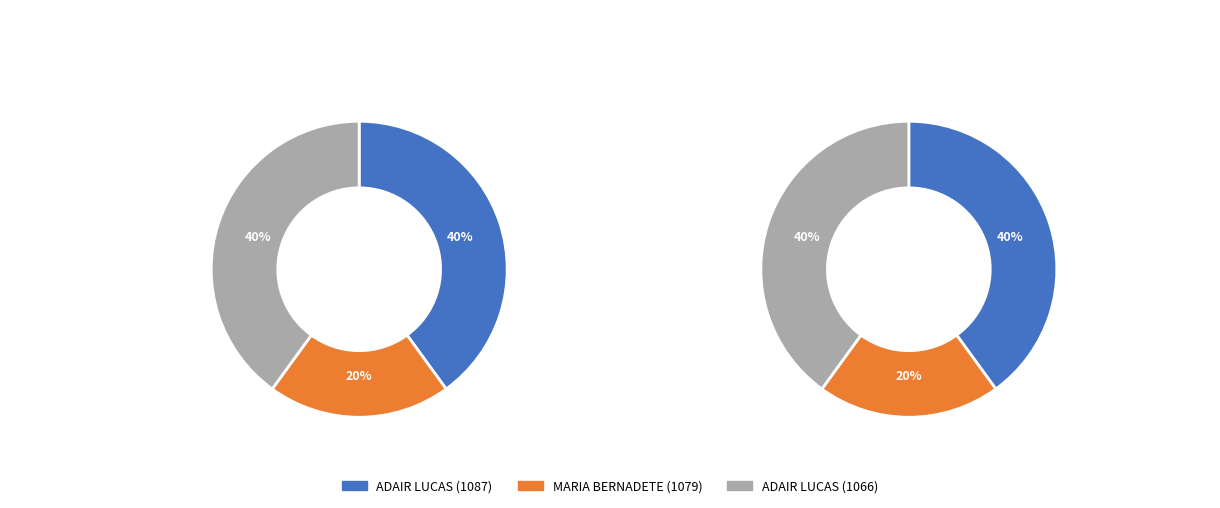

What is the smallest slice in the pie chart?

MARIA BERNADETE DE MARTIN ROLA (1079)